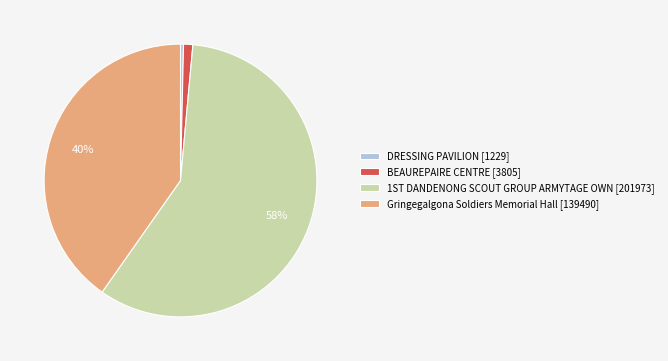

How many segments does this pie chart have?

4